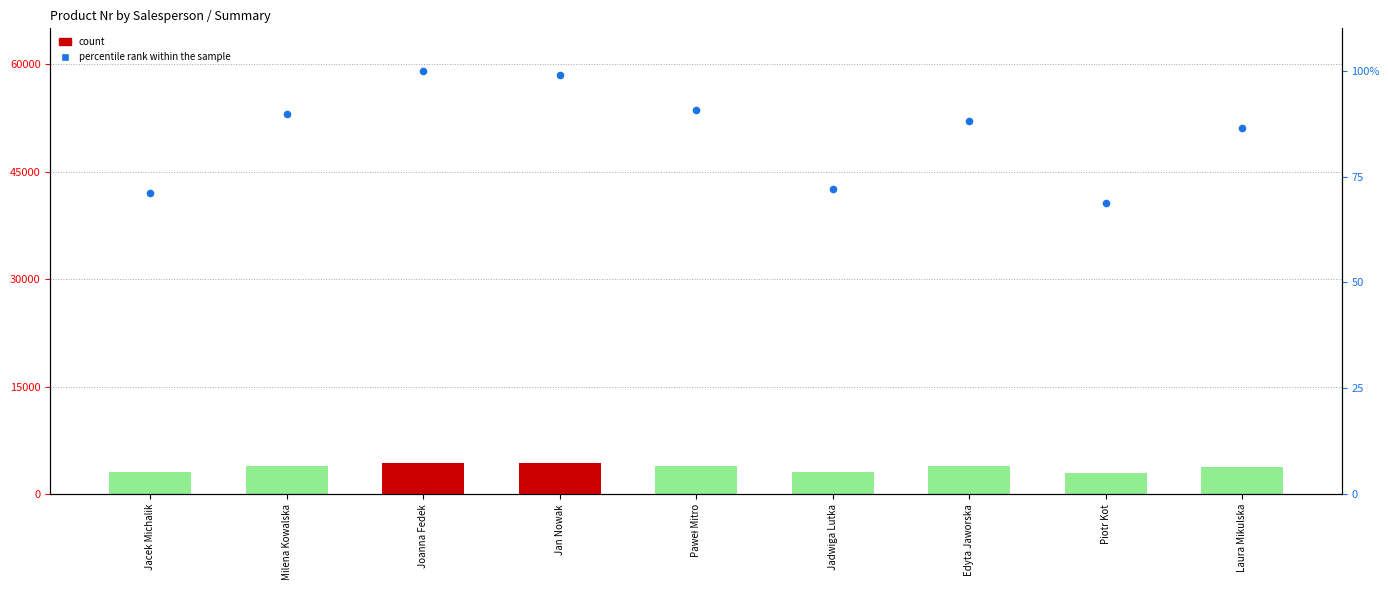

What are all the series names shown in the legend?

count, percentile rank within the sample